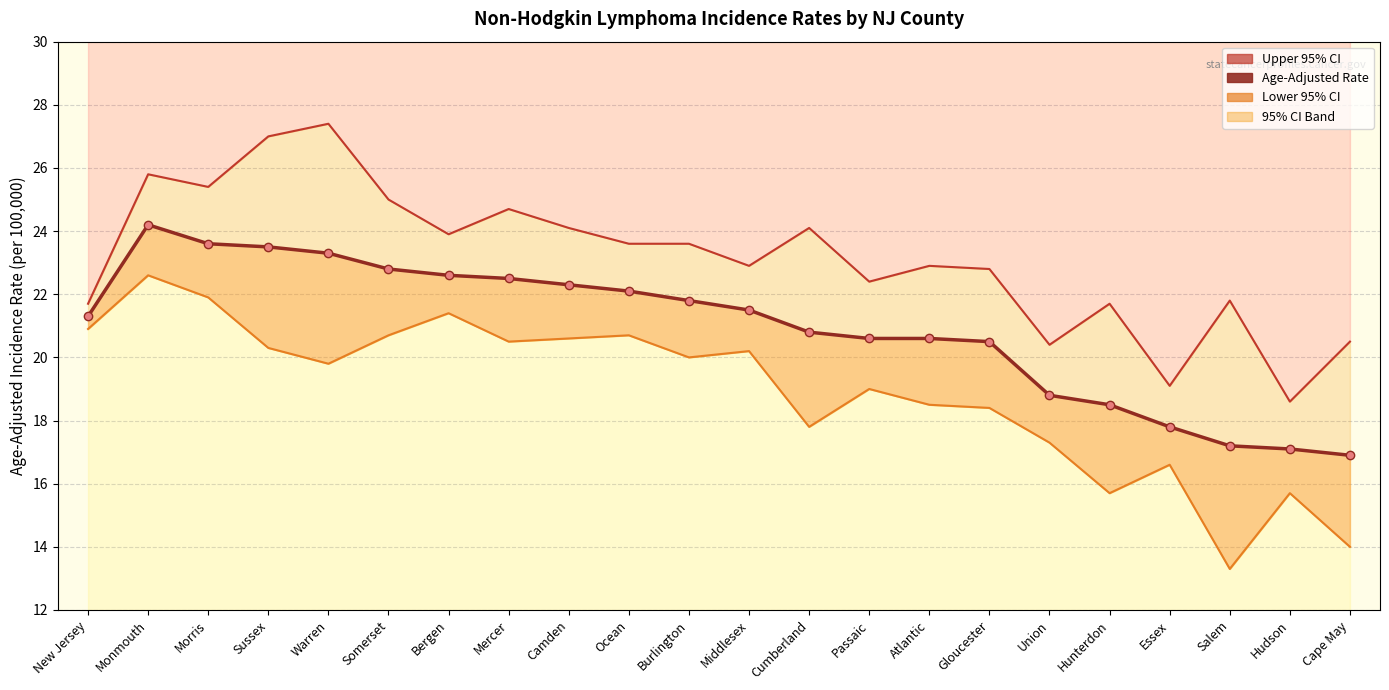

What is the label of the 11th point from the right?

Middlesex